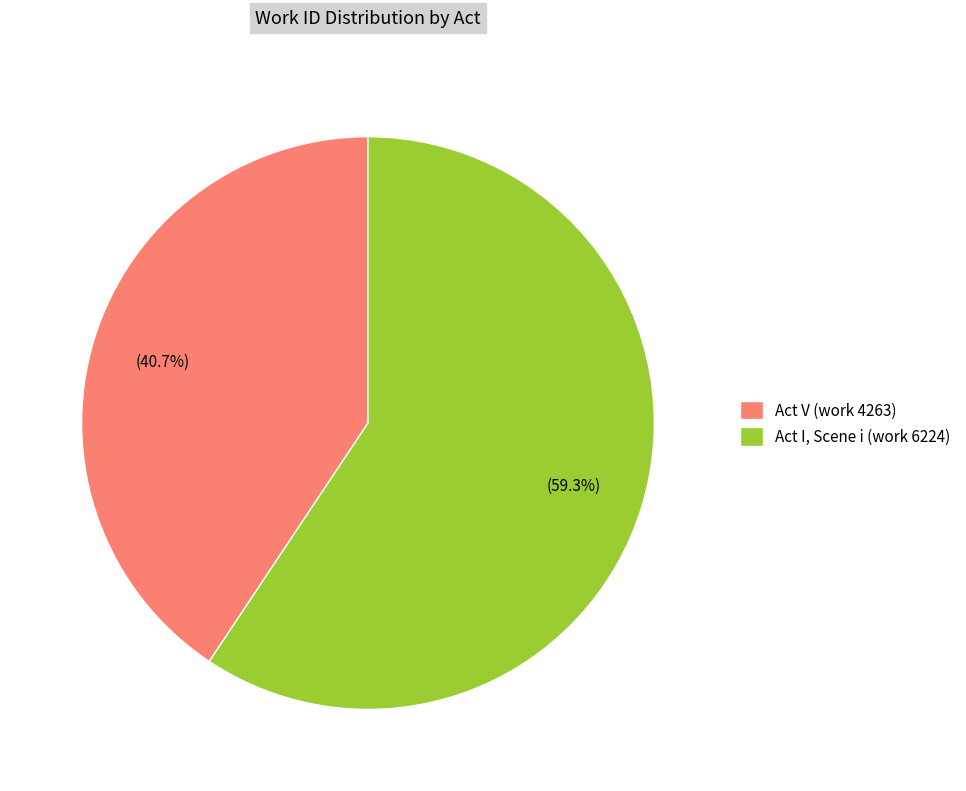

How many segments does this pie chart have?

2